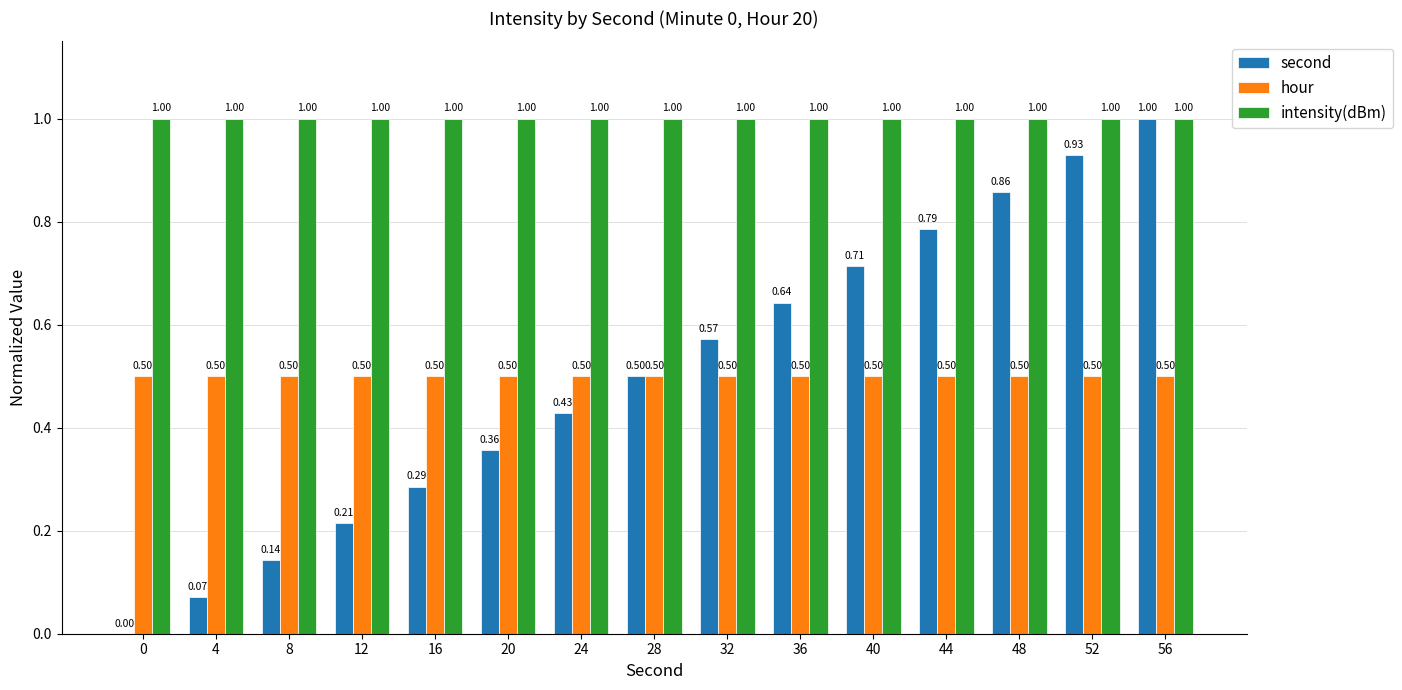

Count the number of data series in this chart.

3